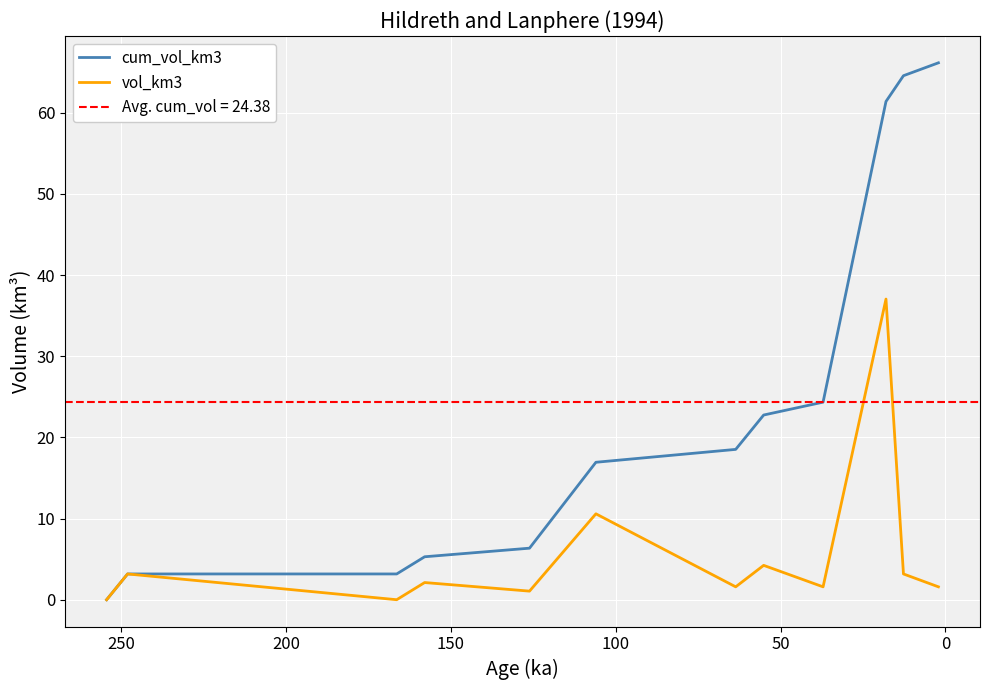

What is the value of the vol_km3 point at the 9th from the left?

1.6